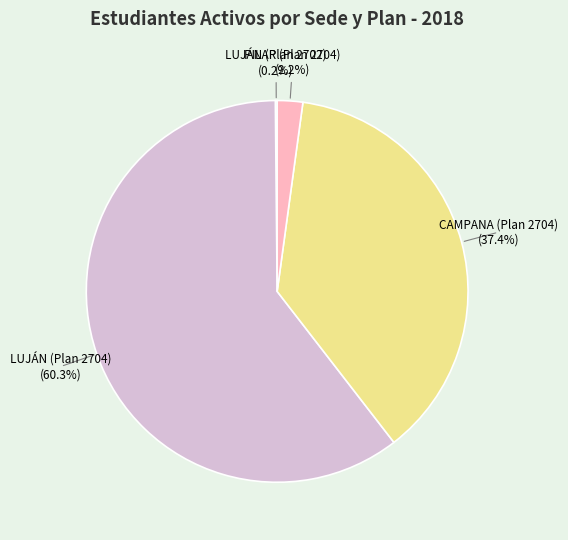

Does any single category account for the majority?

Yes